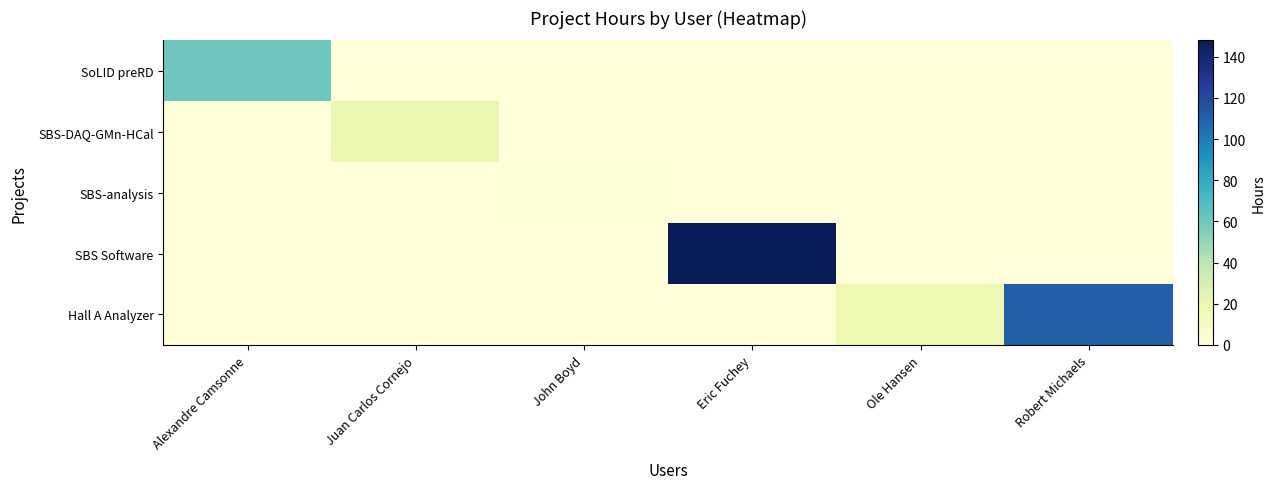

Between Juan Carlos Cornejo and Alexandre Camsonne, which is larger?

Alexandre Camsonne